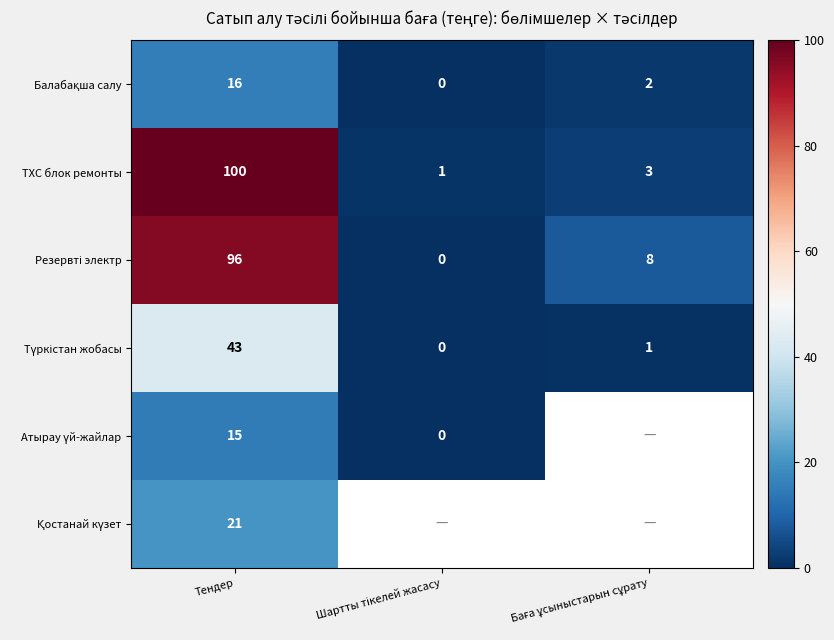

At Шартты тікелей жасасу, list the series in order from smallest to largest.

Резервті электр, Атырау үй-жайлар, Балабақша салу, Түркістан жобасы, ТХС блок ремонты, Қостанай күзет